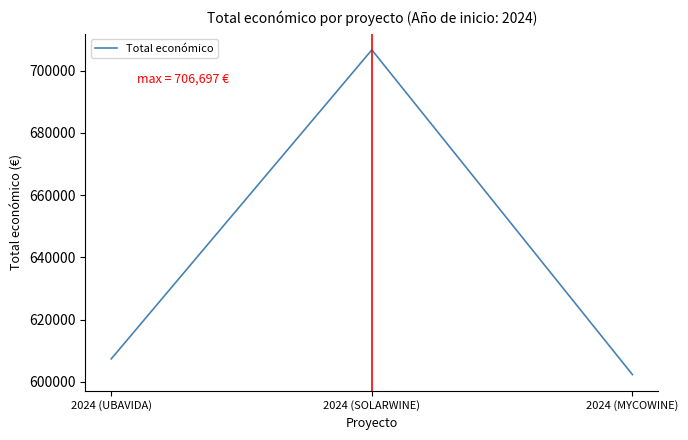

How many distinct data groups are displayed?

1